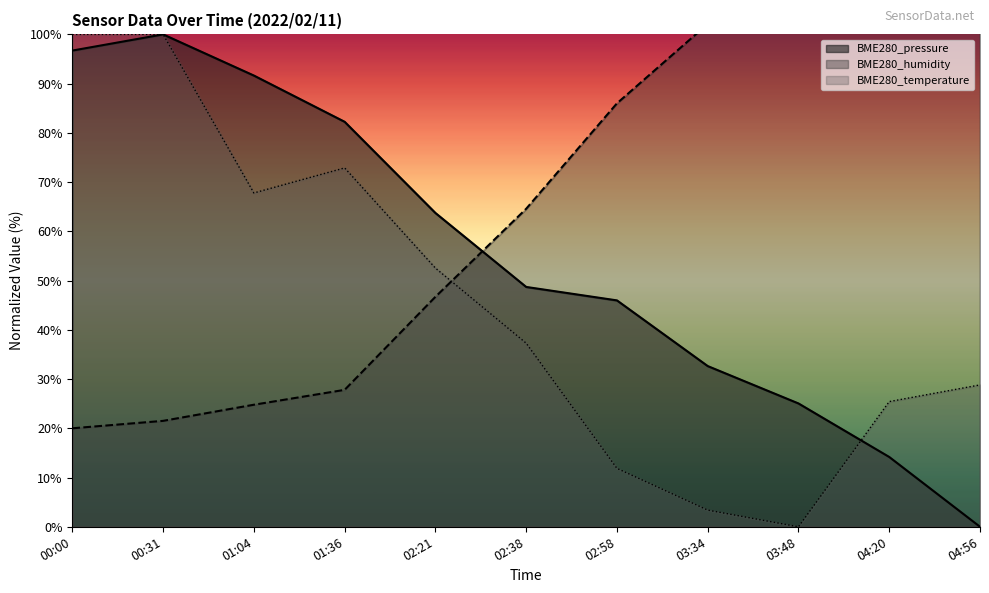

Between 03:34 and 03:48, which is larger?

03:34